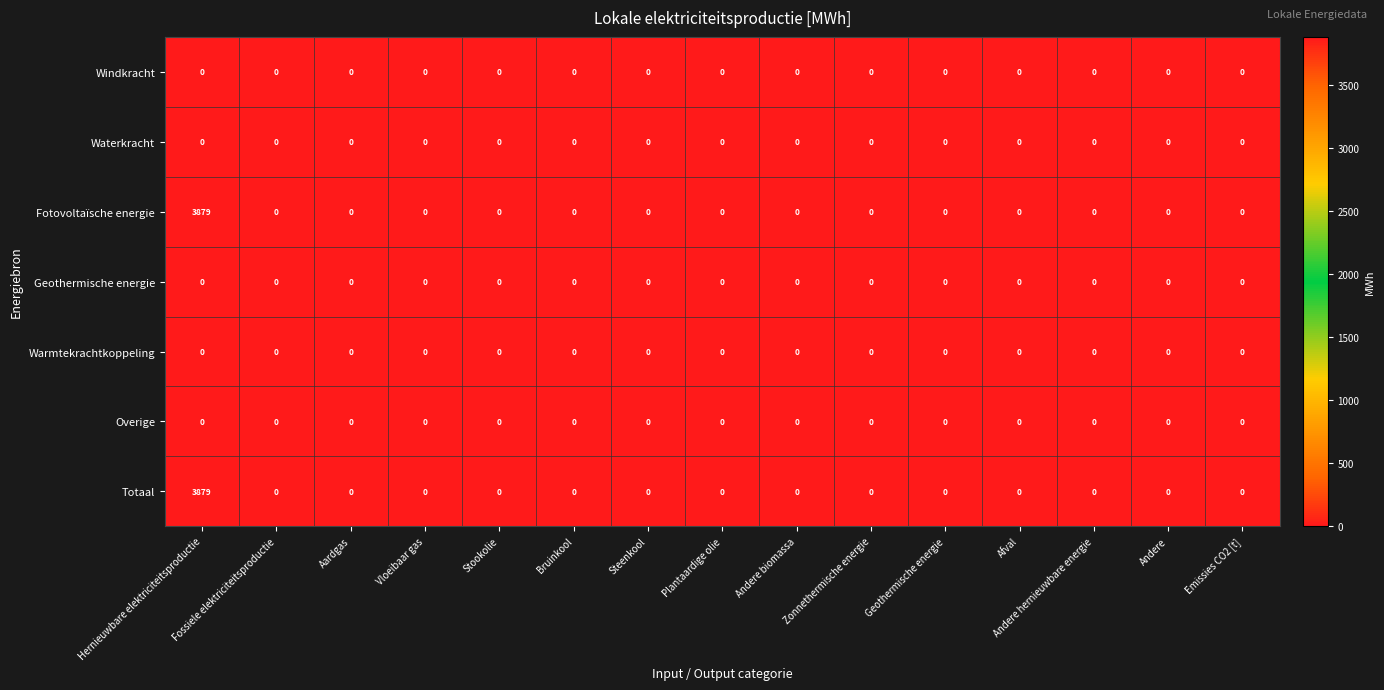

At which category is the sum across all series the highest?

Hernieuwbare elektriciteitsproductie